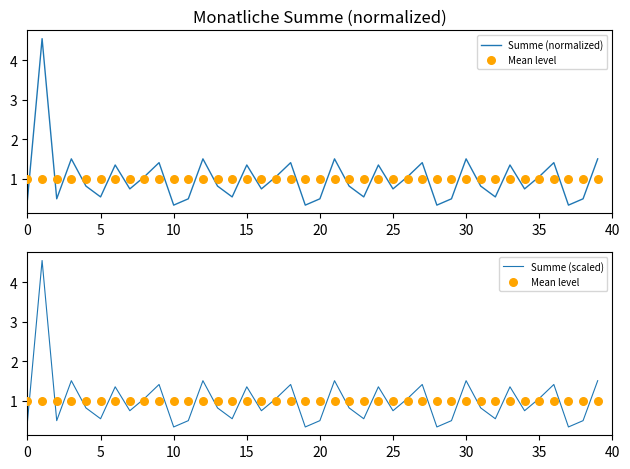

Which series reaches the minimum Y coordinate?

Summe (normalized)